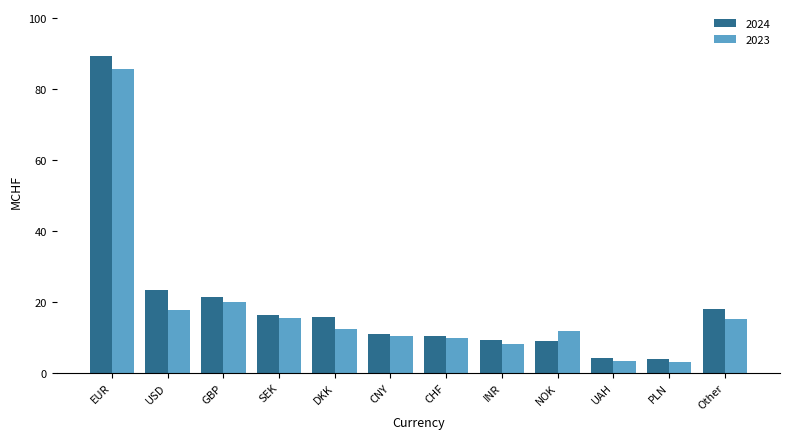

What position from the right is DKK?

8